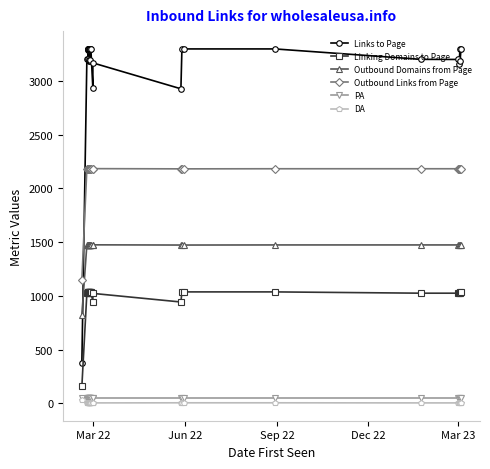

Count the number of data series in this chart.

6